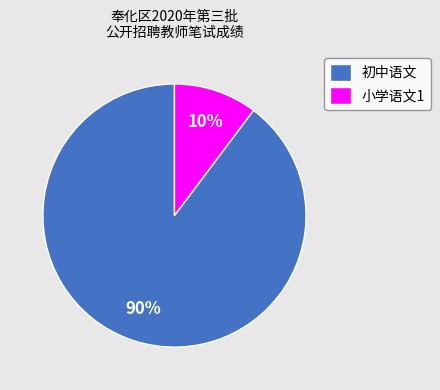

How many segments does this pie chart have?

2